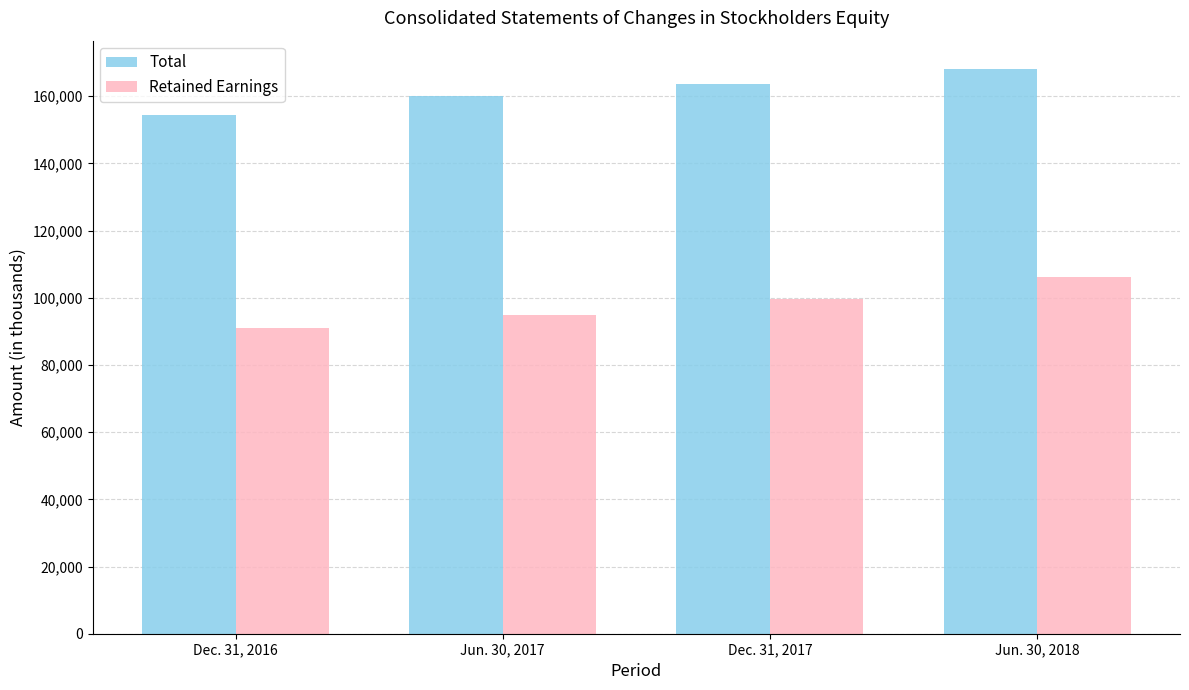

What is the sum of the Retained Earnings values at Jun. 30, 2017 and Dec. 31, 2017?

194510